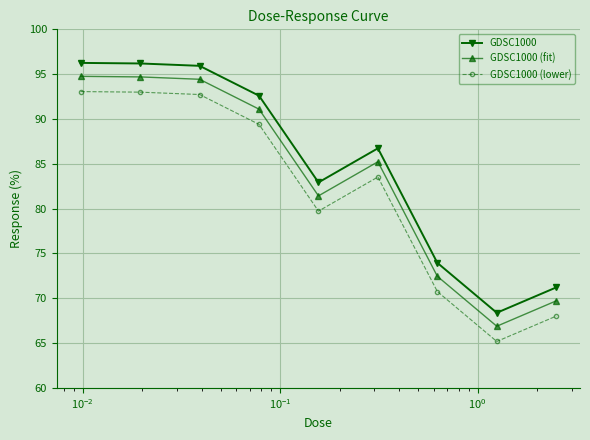

What is the difference between the maximum and second lowest values in the GDSC1000 series?

25.0